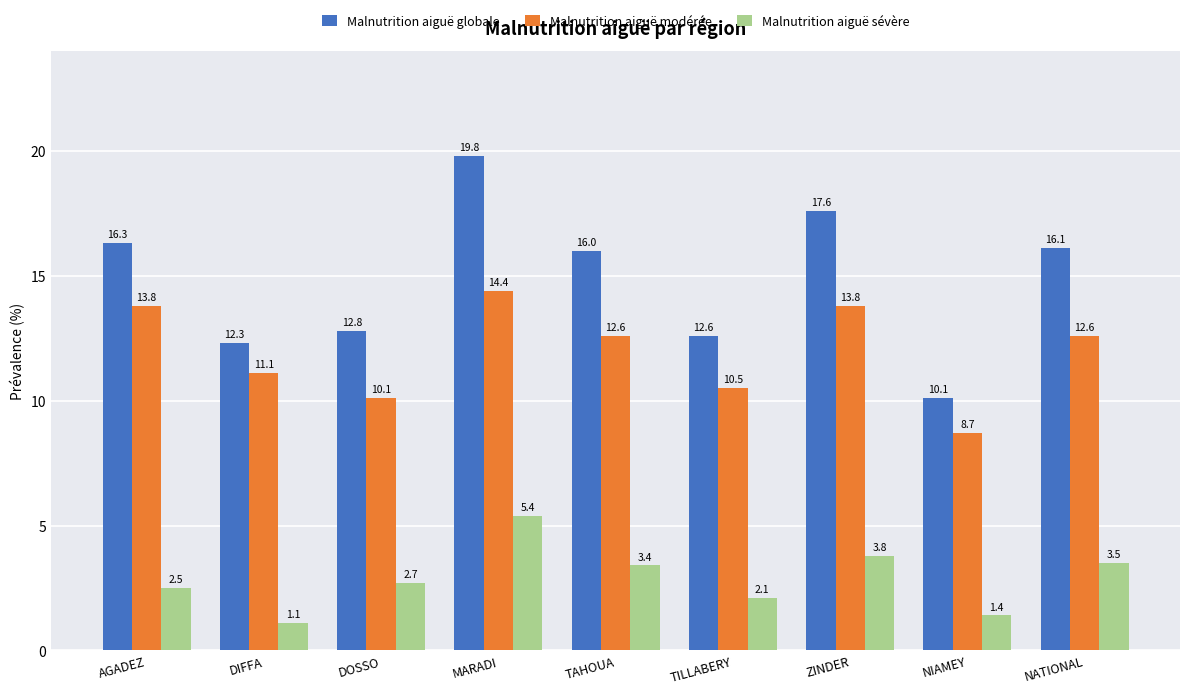

Reading right to left, extract all data points from this chart.

Malnutrition aiguë globale: 16.1	10.1	17.6	12.6	16.0	19.8	12.8	12.3	16.3
Malnutrition aiguë modérée: 12.6	8.7	13.8	10.5	12.6	14.4	10.1	11.1	13.8
Malnutrition aiguë sévère: 3.5	1.4	3.8	2.1	3.4	5.4	2.7	1.1	2.5